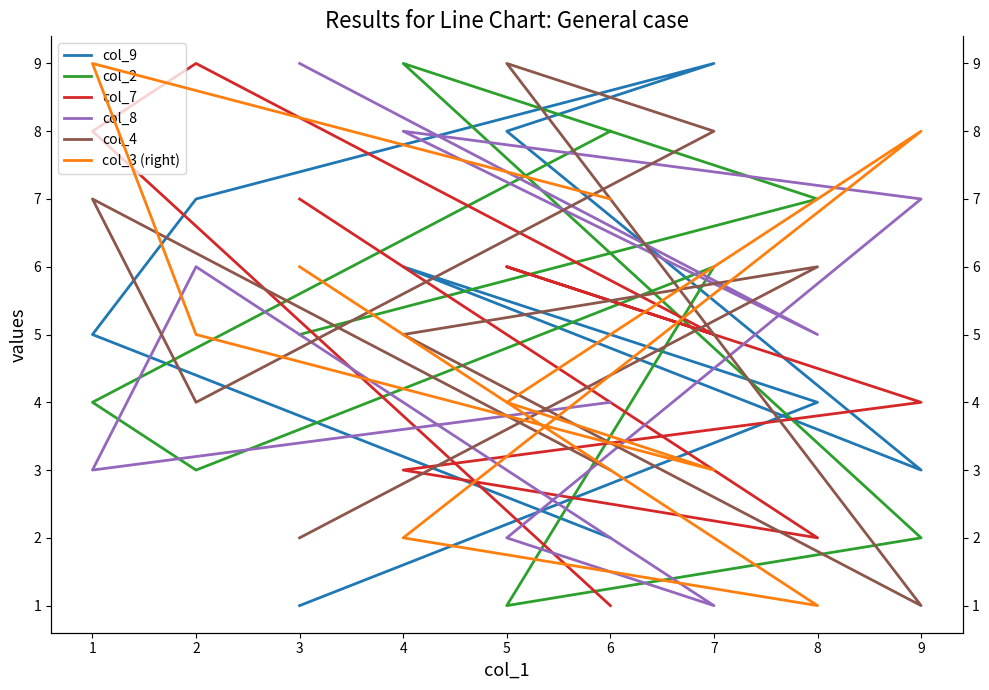

How many lines are shown in the chart?

6